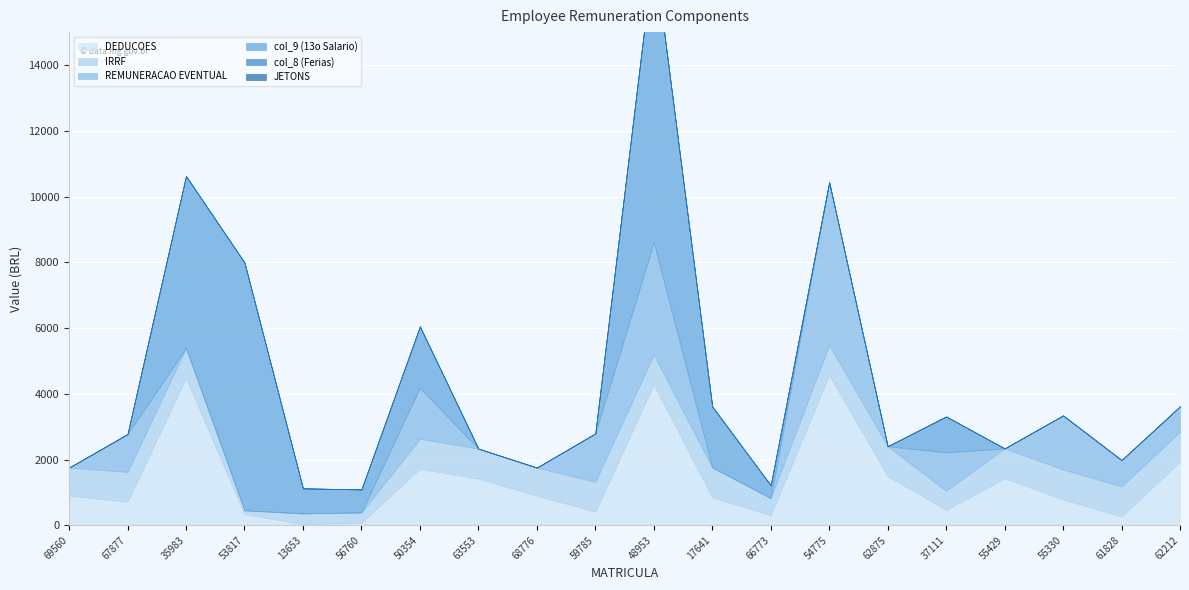

Reading right to left, extract all data points from this chart.

DEDUCOES: 62212=1937.5	61828=273.0	55330=789.2	55429=1429.8	37111=470.4	62875=1496.7	54775=4570.5	66773=305.8	17641=851.7	48953=4285.1	59785=414.0	68776=905.8	63553=1422.8	50354=1722.1	56760=74.4	13653=35.4	53817=341.2	35983=4479.8	67877=717.3	69560=905.8
IRRF: 62212=908.9	61828=908.9	55330=908.9	55429=908.9	37111=579.5	62875=908.9	54775=908.9	66773=523.1	17641=908.9	48953=908.9	59785=908.9	68776=849.4	63553=908.9	50354=908.9	56760=318.0	13653=326.2	53817=115.8	35983=908.9	67877=908.9	69560=849.4
REMUNERACAO EVENTUAL: 62212=772.5	61828=800.8	55330=1644.1	55429=0.0	37111=1168.4	62875=0.0	54775=4956.6	66773=0.0	17641=0.0	48953=3415.1	59785=1470.6	68776=0.0	63553=0.0	50354=1554.0	56760=0.0	13653=0.0	53817=0.0	35983=0.0	67877=1148.2	69560=0.0
col_9 (13o Salario): 62212=0.0	61828=0.0	55330=0.0	55429=0.0	37111=1092.0	62875=0.0	54775=0.0	66773=387.1	17641=1852.3	48953=8855.6	59785=0.0	68776=0.0	63553=0.0	50354=1864.8	56760=698.6	13653=763.2	53817=7536.7	35983=5235.1	67877=0.0	69560=0.0
col_8 (Ferias): 62212=0.0	61828=0.0	55330=0.0	55429=0.0	37111=0.0	62875=0.0	54775=0.0	66773=0.0	17641=0.0	48953=0.0	59785=0.0	68776=0.0	63553=0.0	50354=0.0	56760=0.0	13653=0.0	53817=0.0	35983=0.0	67877=0.0	69560=0.0
JETONS: 62212=0.0	61828=0.0	55330=0.0	55429=0.0	37111=0.0	62875=0.0	54775=0.0	66773=0.0	17641=0.0	48953=0.0	59785=0.0	68776=0.0	63553=0.0	50354=0.0	56760=0.0	13653=0.0	53817=0.0	35983=0.0	67877=0.0	69560=0.0